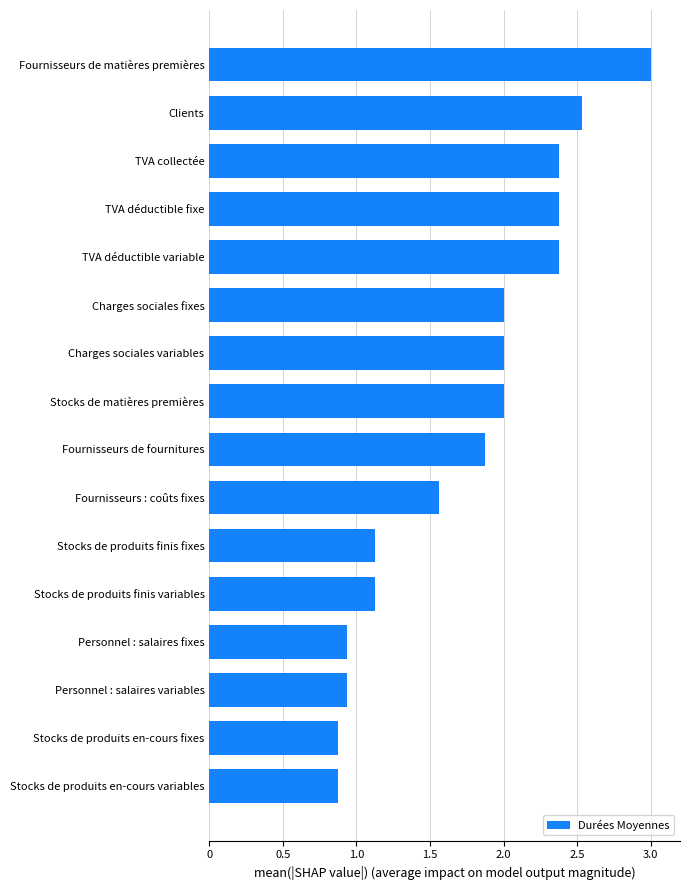

What is the average value?

1.7